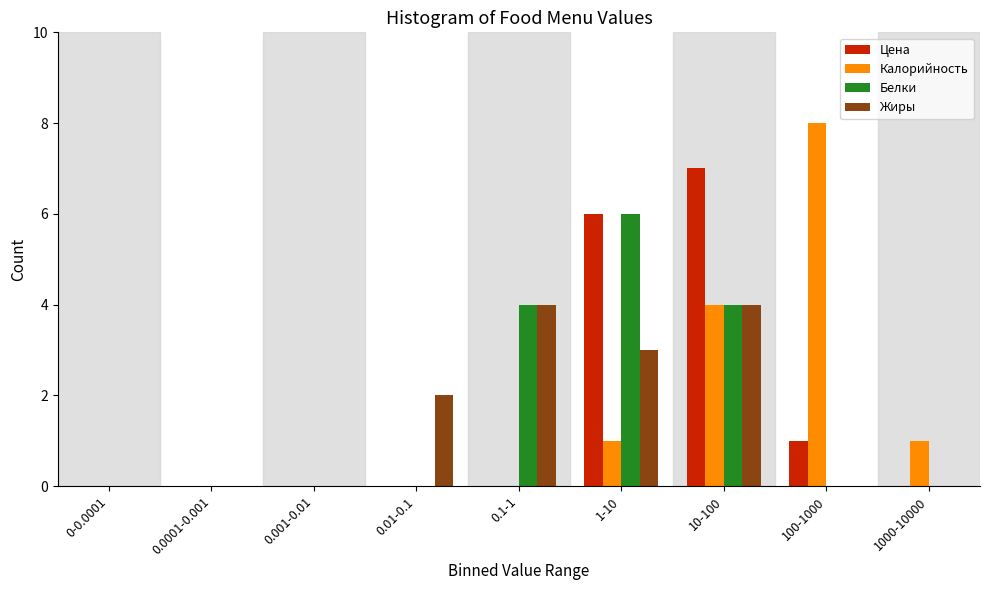

The value of Белки at 0.0001-0.001 is 0. True or false?

True